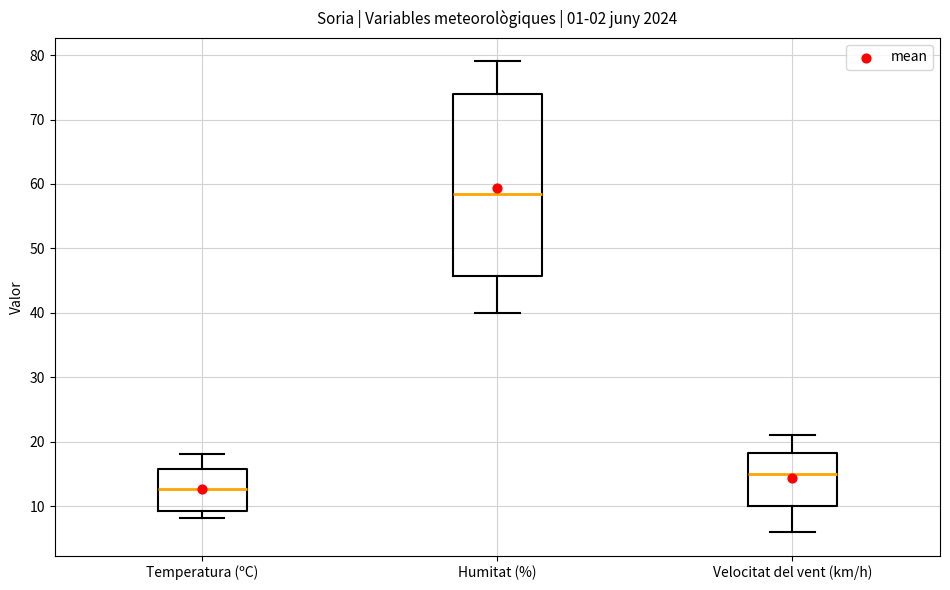

Where does the median line of the box for Humitat (%) sit on the y-axis? The values are not printed on the chart, so give them approximately, as read against the axis.

59